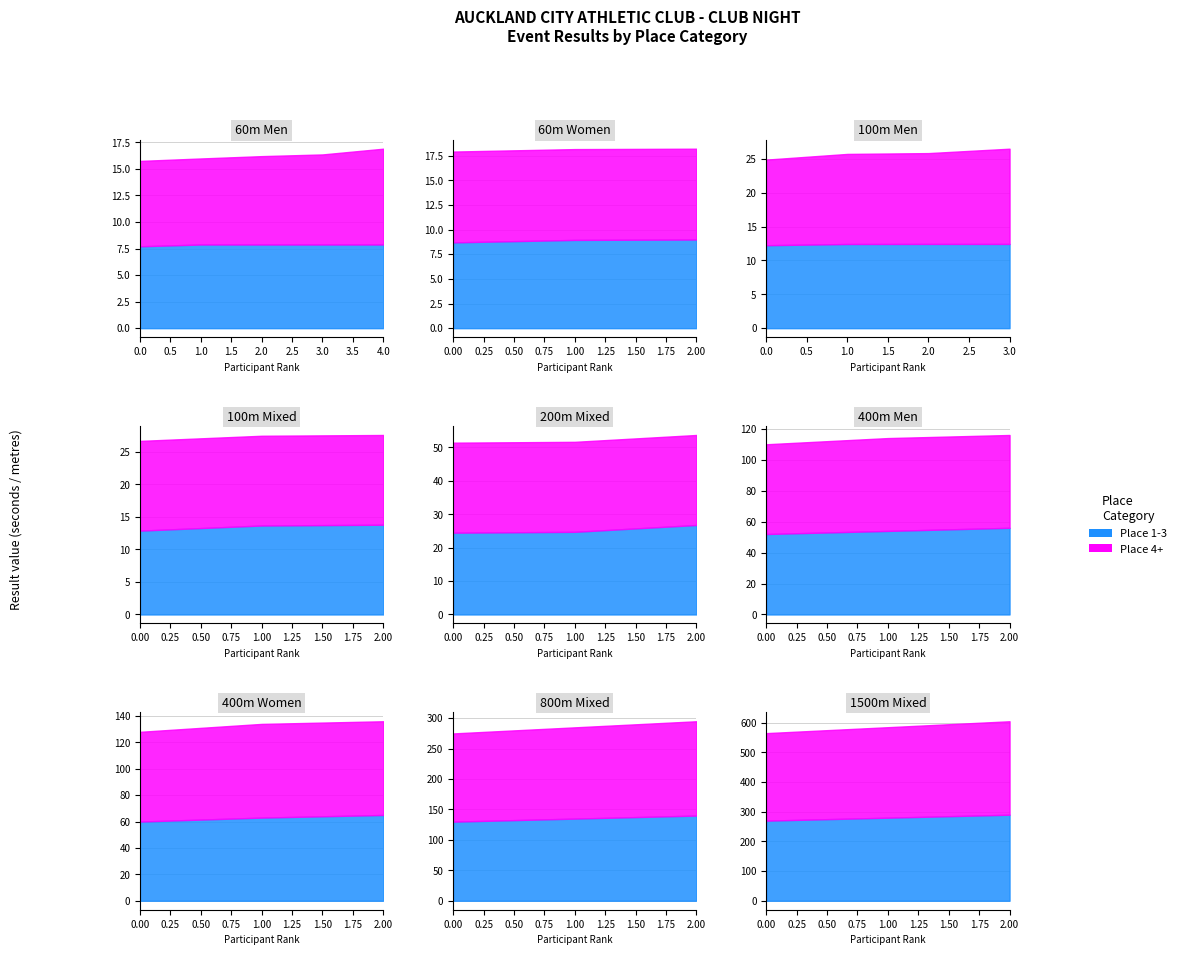

What is the value of the Place 1-3 (fastest results) point at the 5th from the left?

24.5